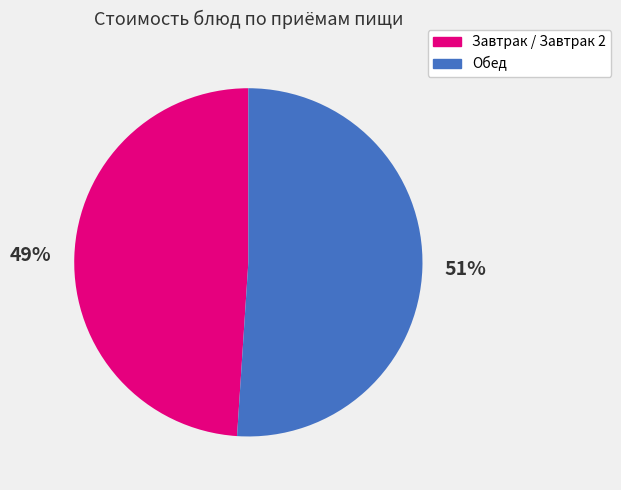

Which category has the biggest portion of the pie?

Обед